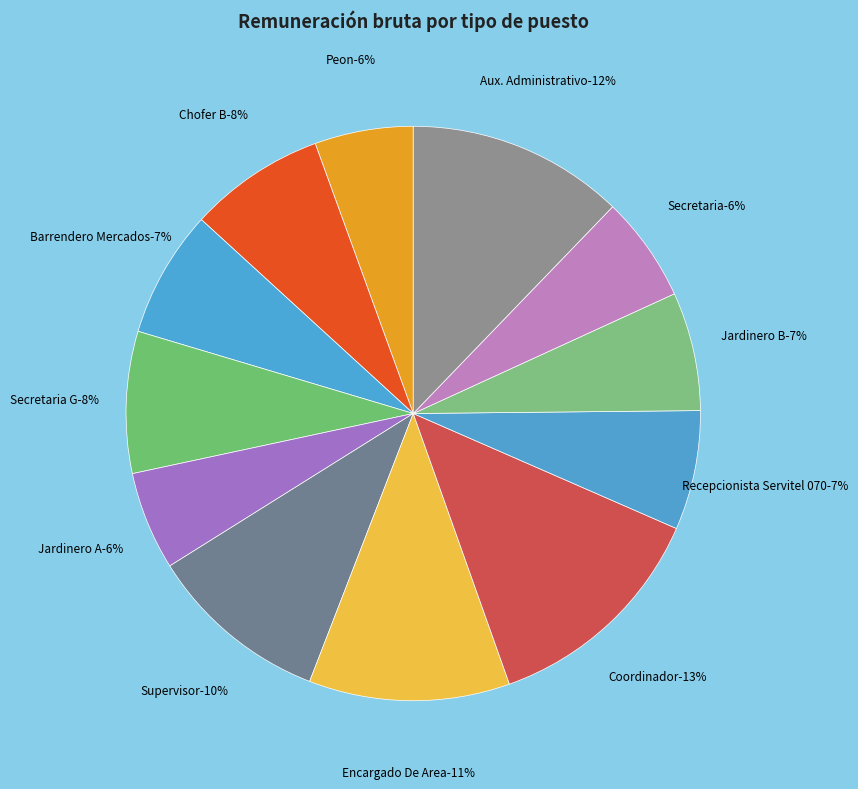

Is Chofer B the majority of the pie?

No